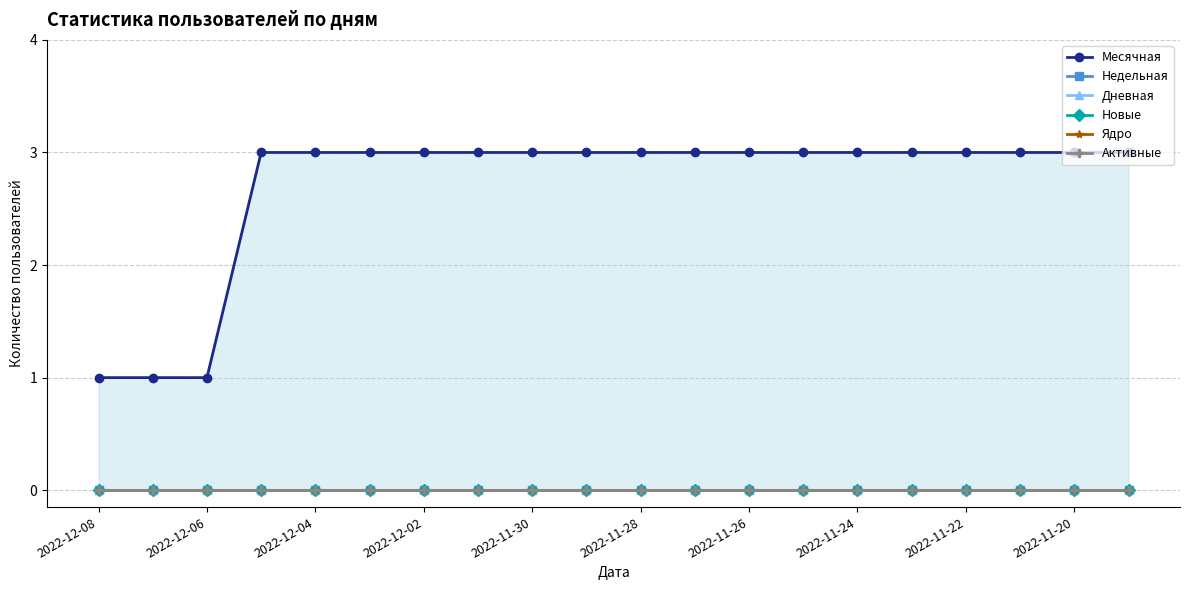

What is the sum of all Месячная values?

54